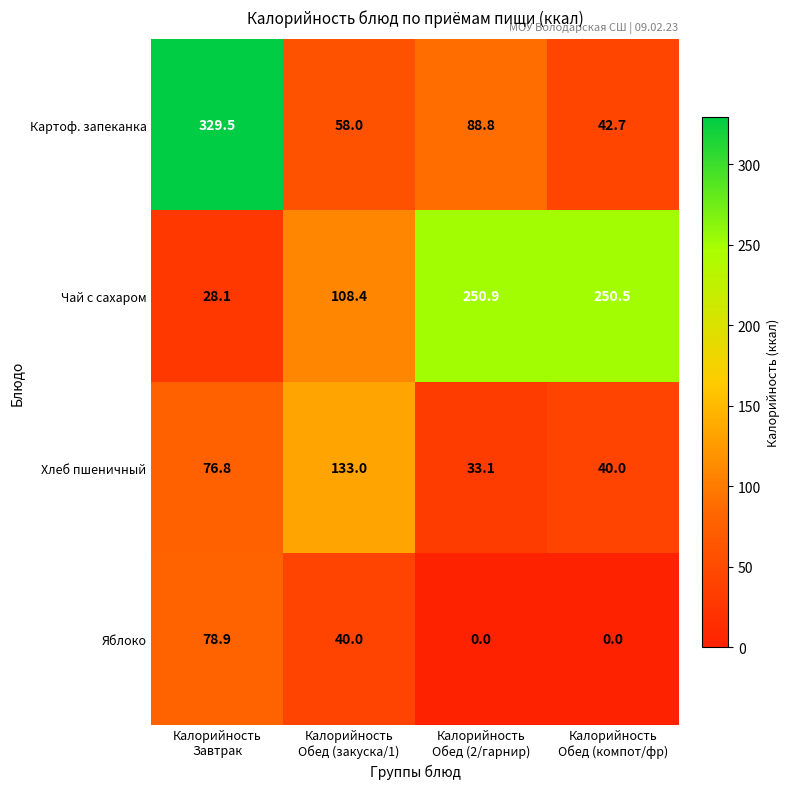

At how many categories does at least one series exceed 108?

4